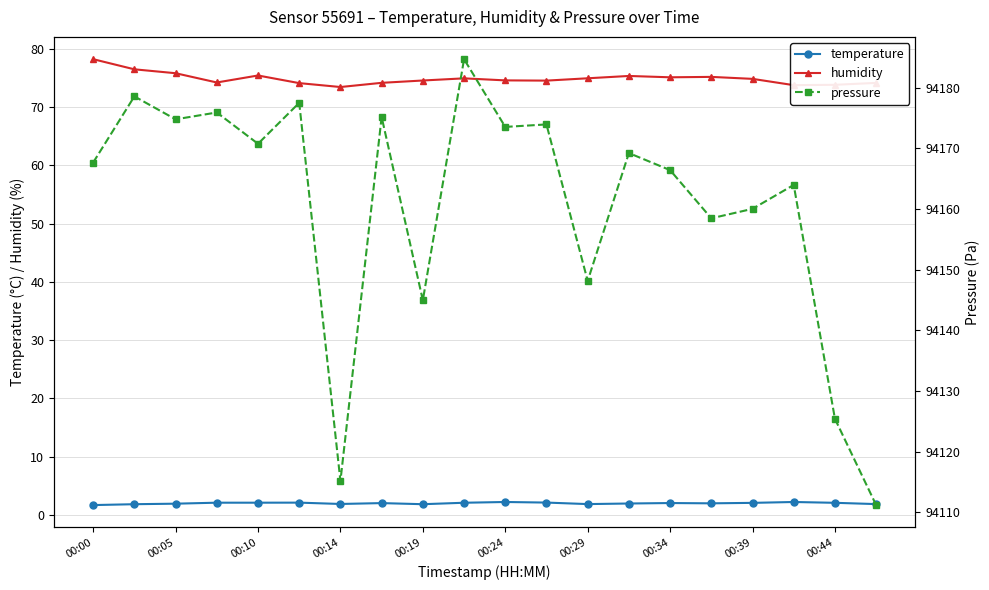

True or false: humidity has a value of 73.8 at 00:44.

True